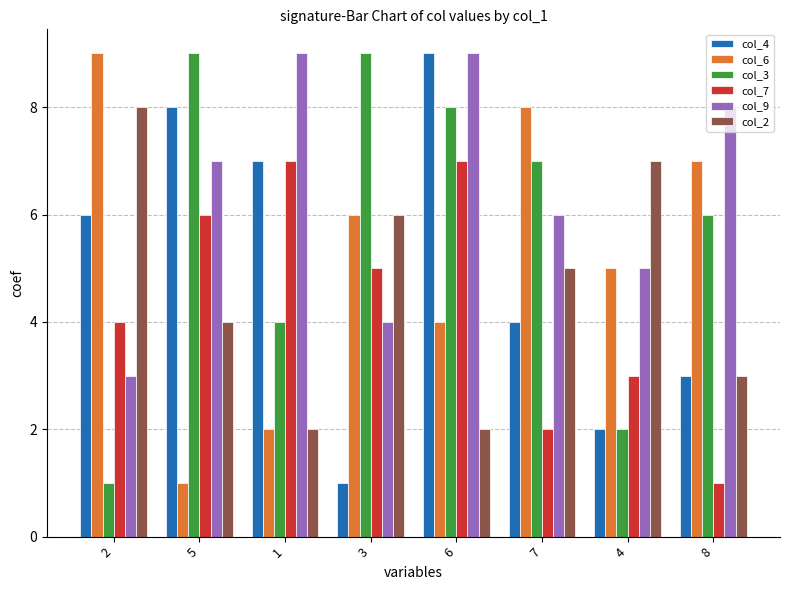

What position from the right is 3?

5